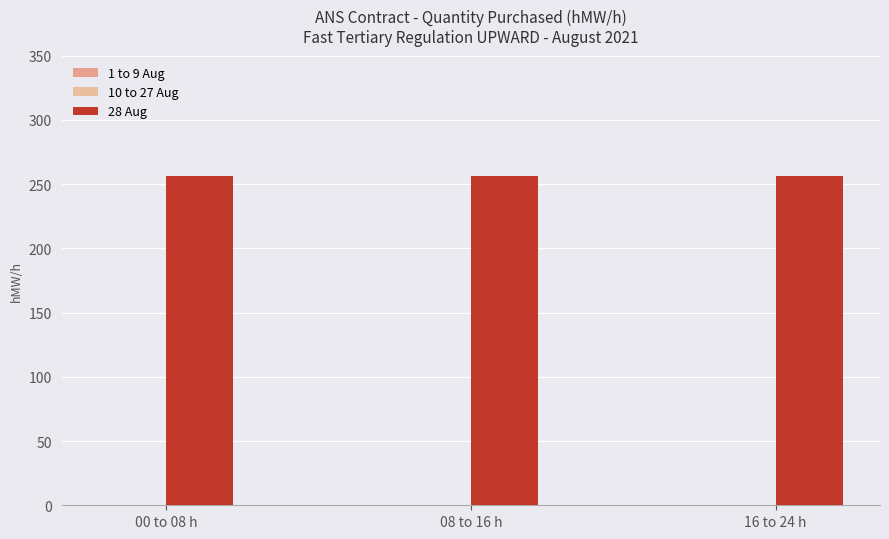

At which category is the sum across all series the highest?

00 to 08 h